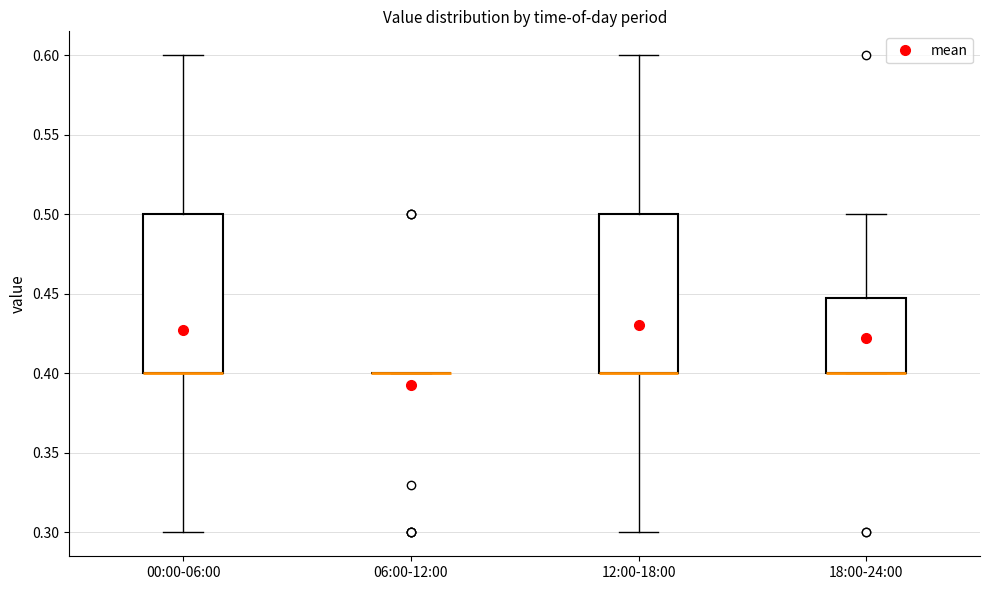

Reading left to right, read every box against the y-axis: the position of its median line, the range the box covers, and the ends of its whiskers. The values are not printed on the chart, so give them approximately, as read against the axis.

00:00-06:00: median 0.40 (drawn on the box's lower edge), box 0.40 to 0.50, whiskers 0.30 to 0.60
06:00-12:00: box collapsed to a line at 0.40, whiskers 0.40 to 0.40
12:00-18:00: median 0.40 (drawn on the box's lower edge), box 0.40 to 0.50, whiskers 0.30 to 0.60
18:00-24:00: median 0.40 (drawn on the box's lower edge), box 0.40 to 0.45, whiskers 0.40 to 0.50